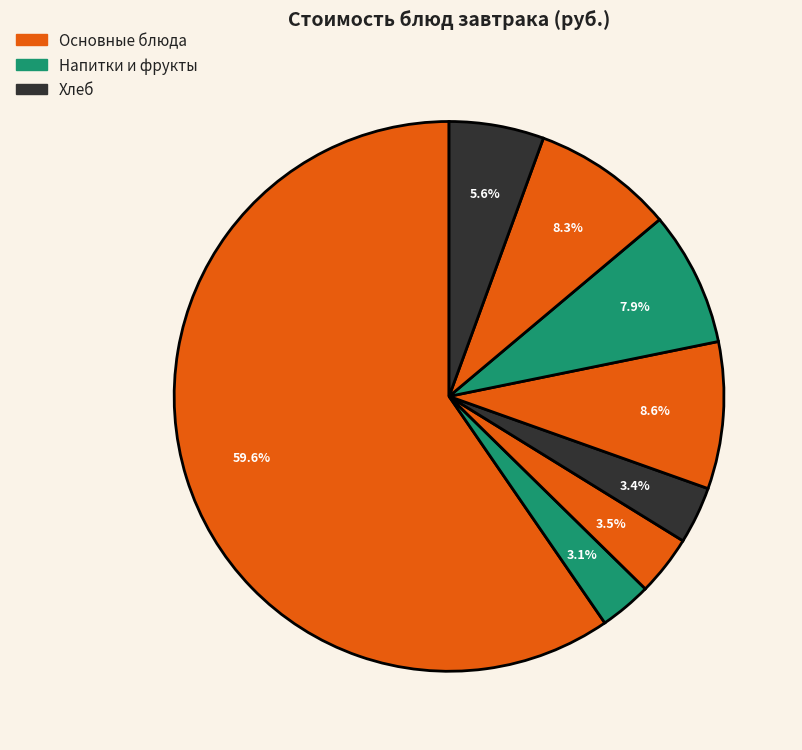

Rank the categories by value from highest to lowest.

Поджарка из говядины, Макаронные изделия отварные, Масло сливочное, Фрукт свежий, Овощи натуральные, Хлеб пшеничный, Хлеб ржаной, Чай с лимоном